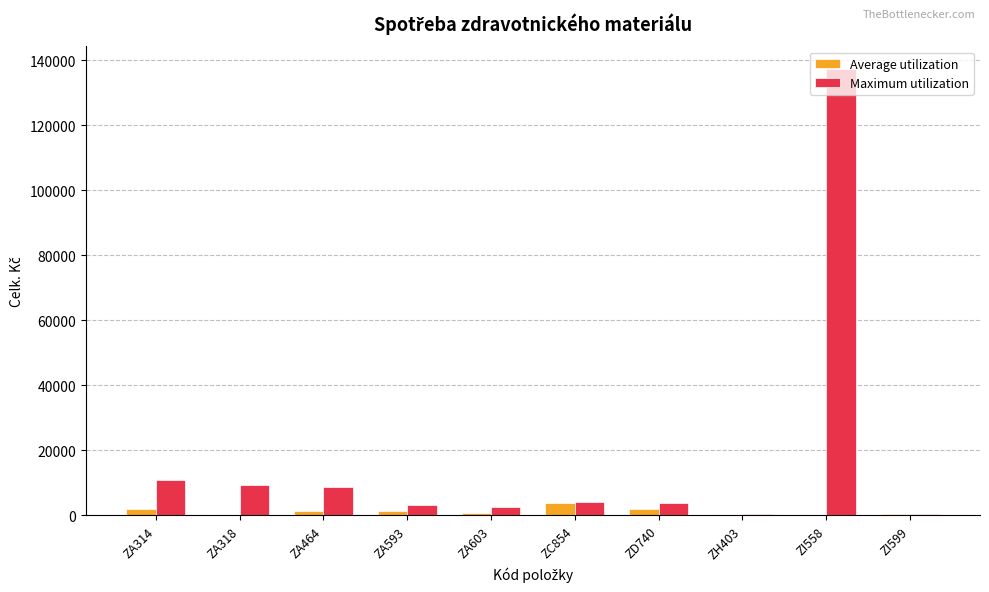

The value of Maximum utilization at ZA603 is 2451.8. True or false?

True